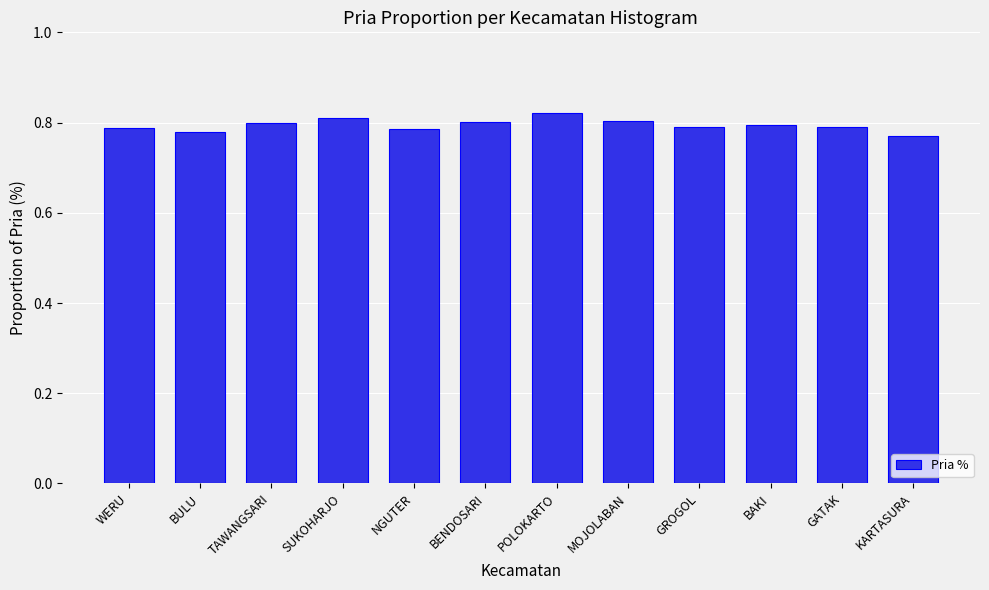

What position from the left is TAWANGSARI?

3